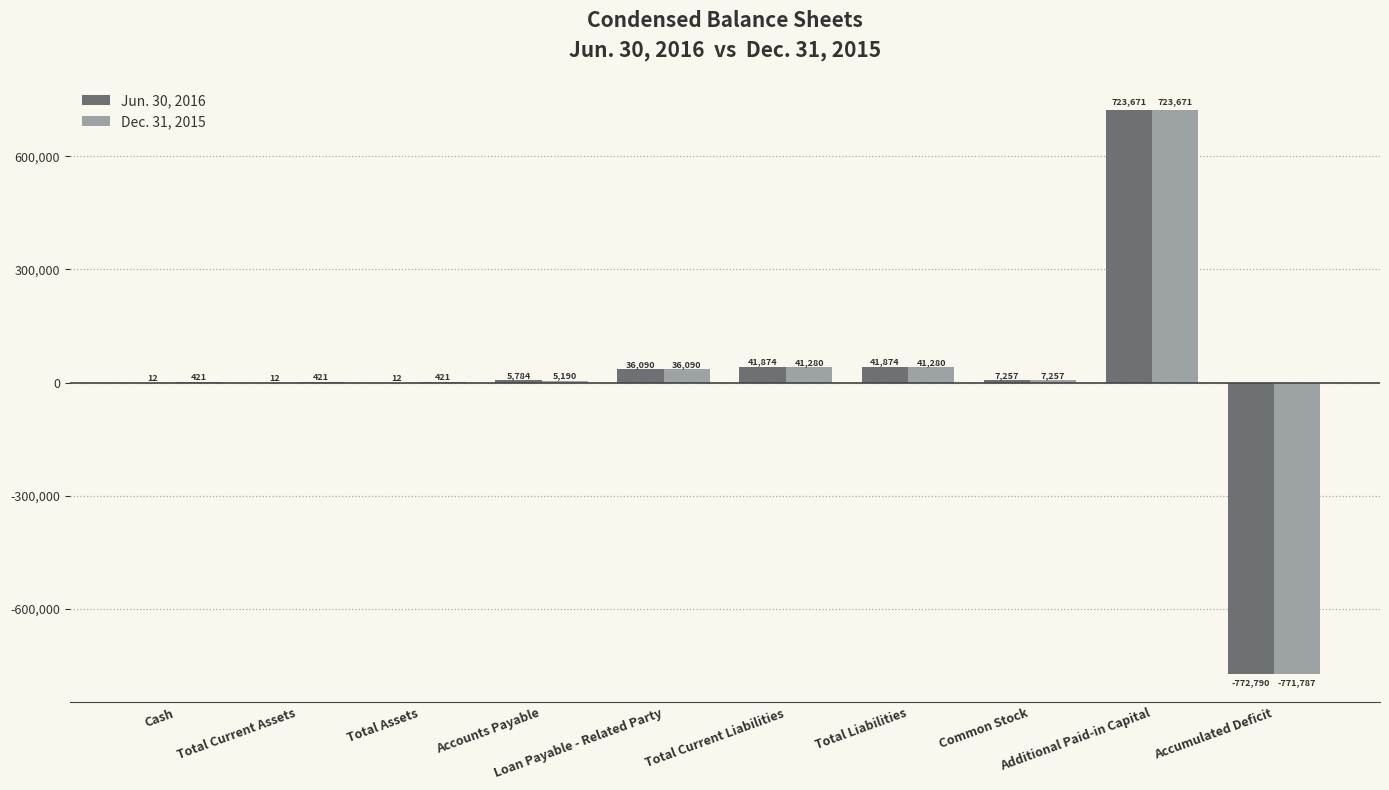

Read the Dec. 31, 2015 value at Total Current Liabilities, to the nearest 50.

41300